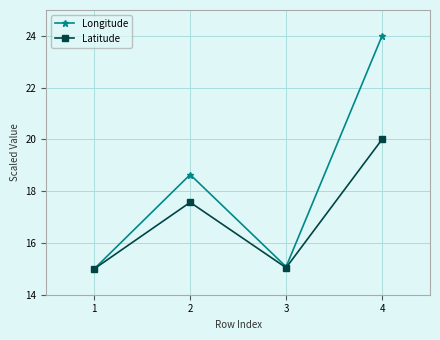

The Latitude series shows 23.1 at 2. True or false?

False